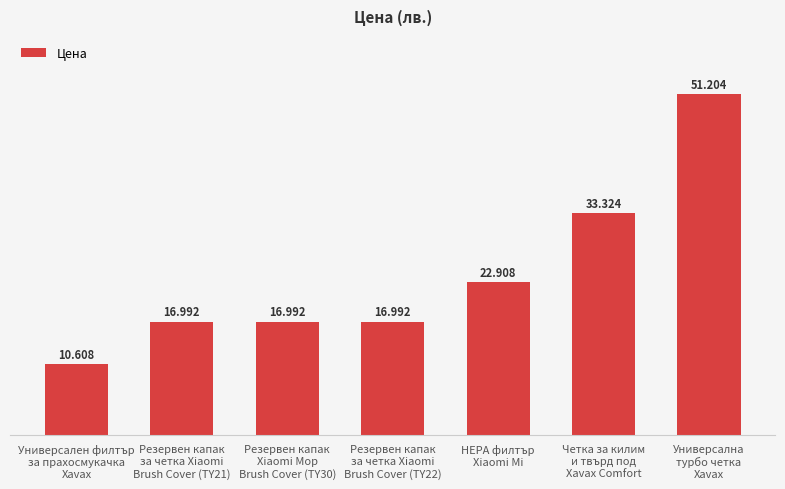

Which category has the highest value across all series?

Универсална
турбо четка
Xavax